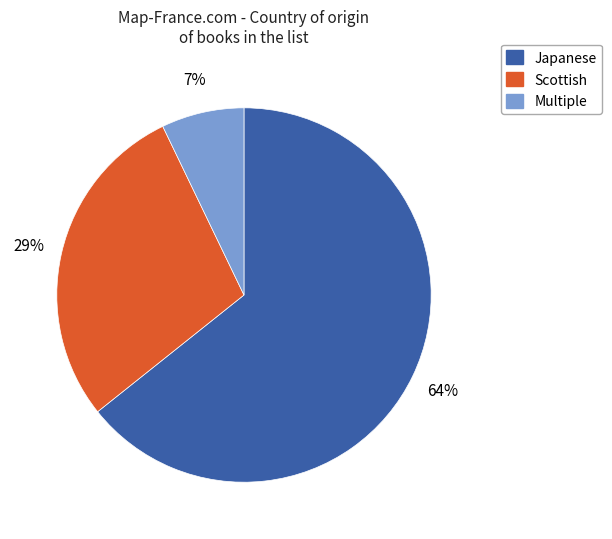

Does Scottish account for over 50% of the chart?

No